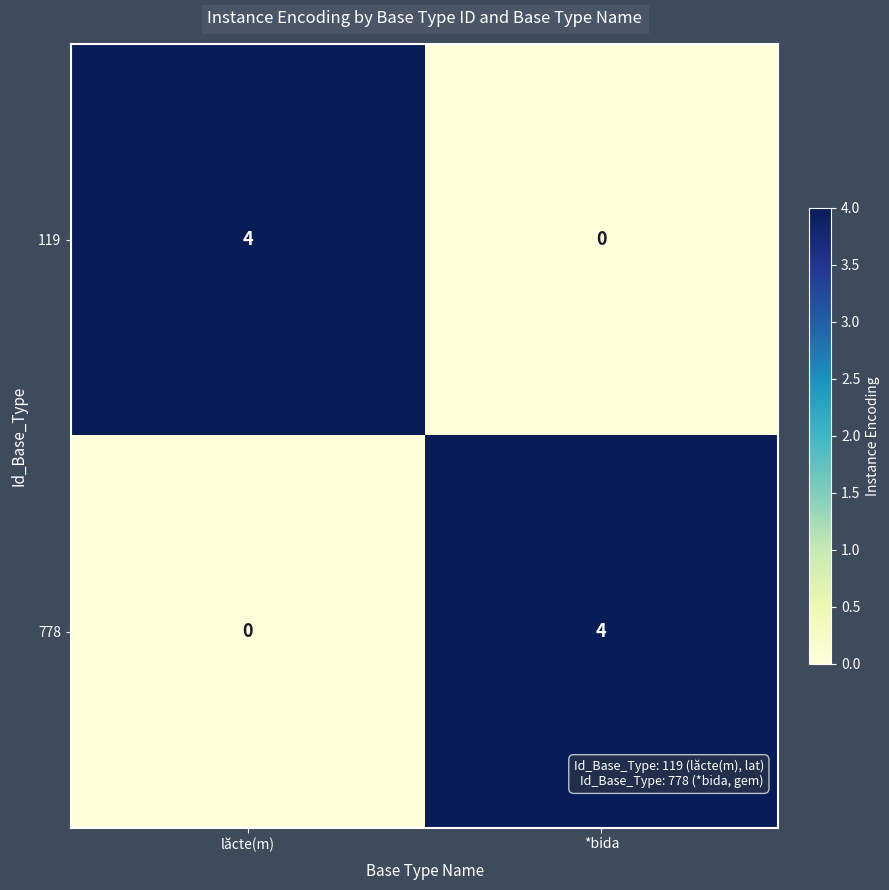

At *bida, list the series in order from largest to smallest.

778, 119